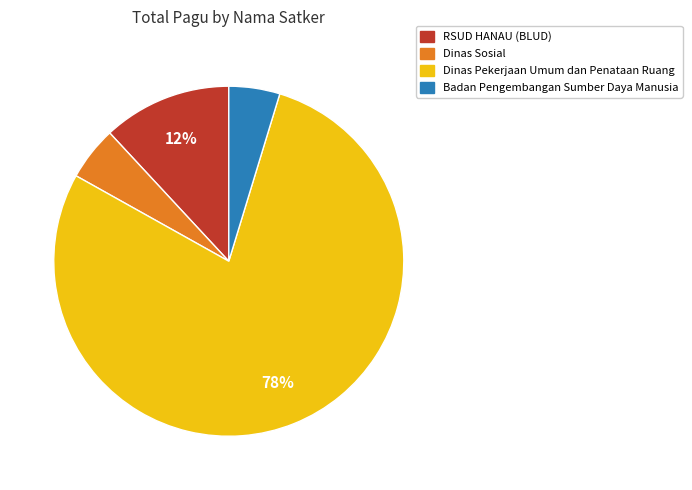

What is the largest slice in the pie chart?

Dinas Pekerjaan Umum dan Penataan Ruang